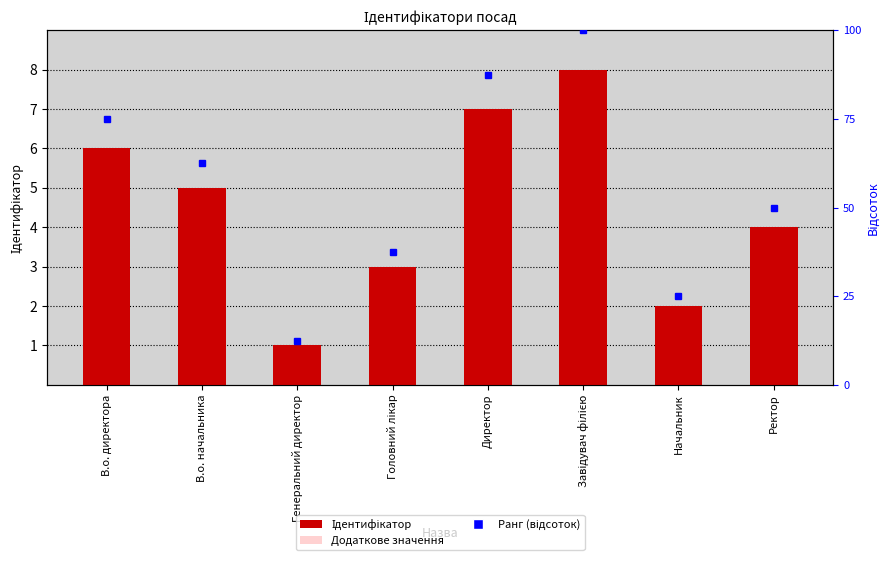

How many categories are shown in the chart?

8